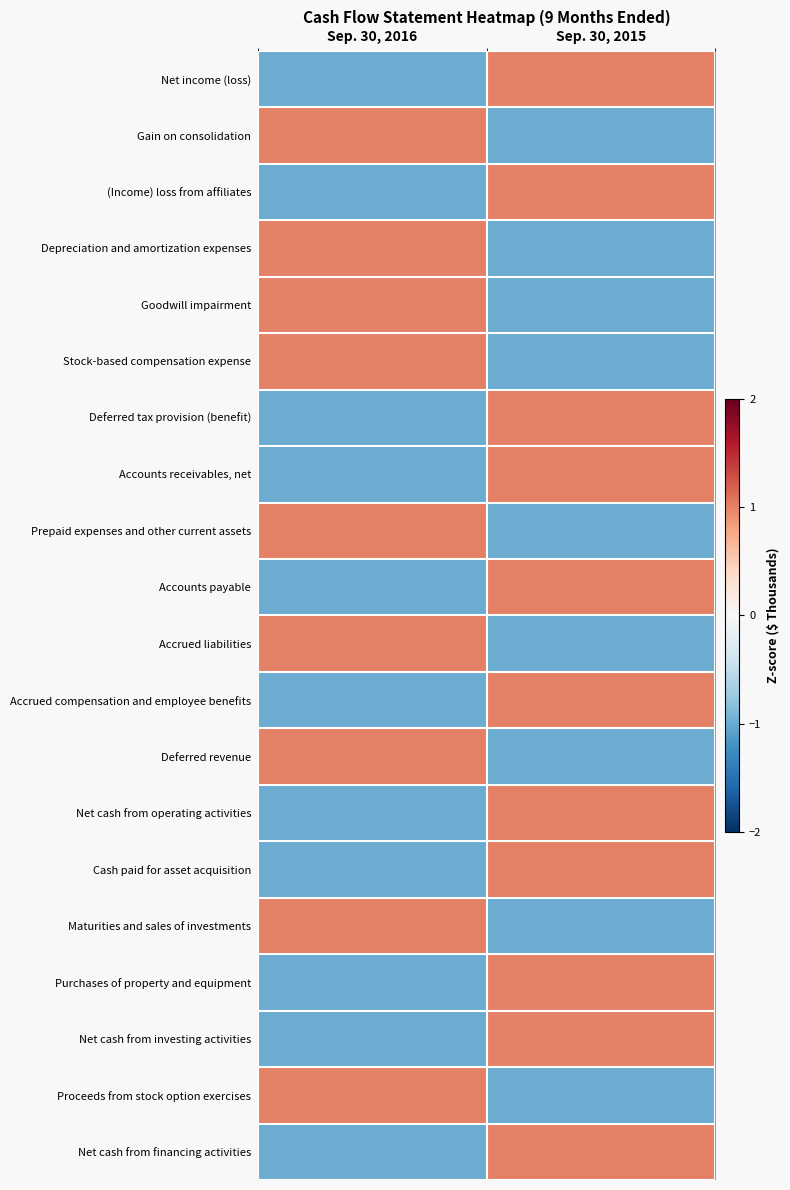

What is the total value across all series at Sep. 30, 2015?

2